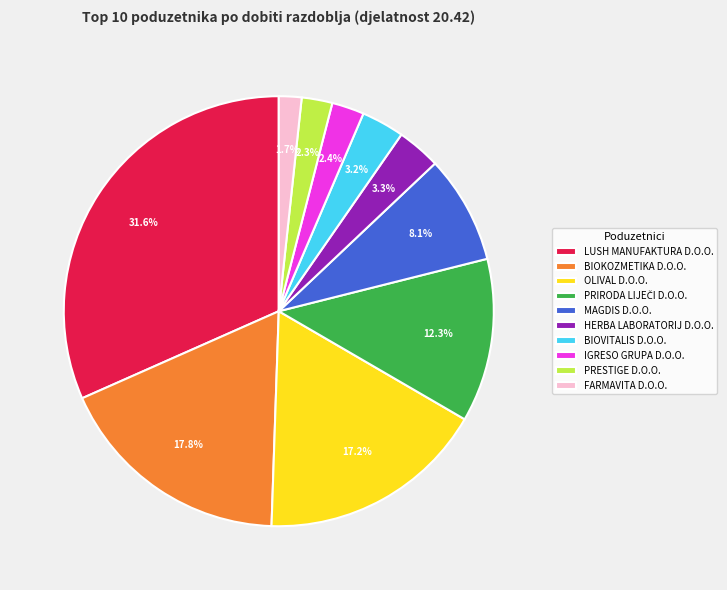

Which slice is the largest?

LUSH MANUFAKTURA D.O.O.